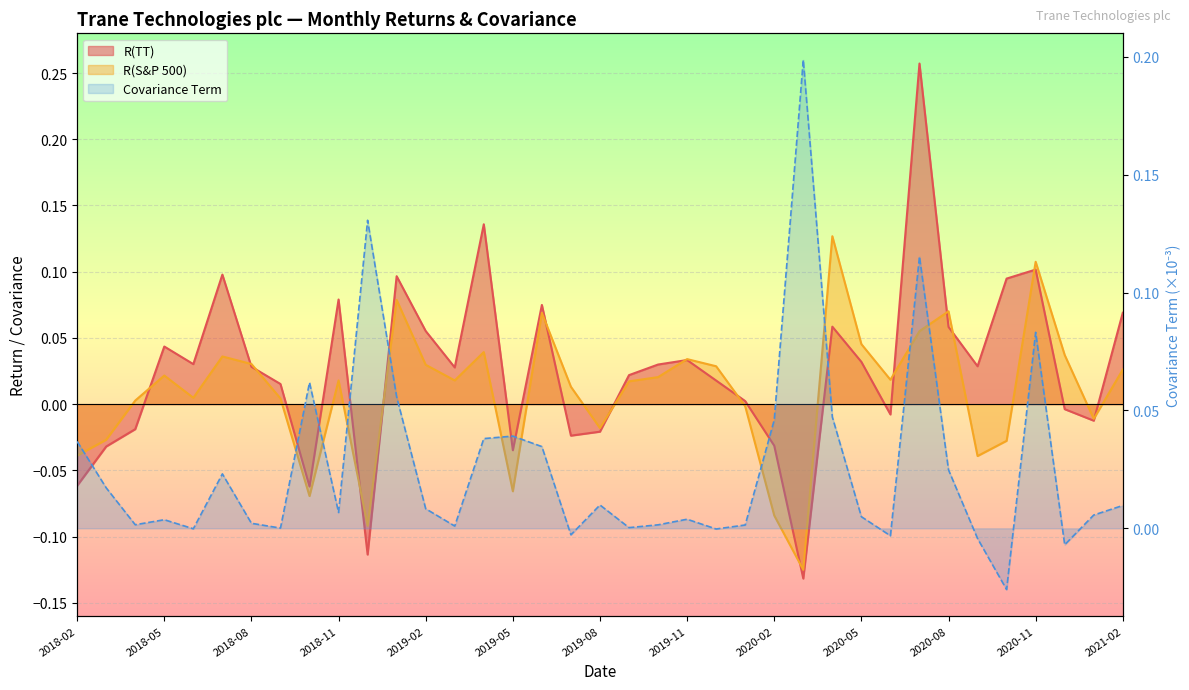

Reading left to right, transcribe all the data shown in this chart.

R(TT): -0.1	-0.0	-0.0	0.0	0.0	0.1	0.0	0.0	-0.1	0.1	-0.1	0.1	0.1	0.0	0.1	-0.0	0.1	-0.0	-0.0	0.0	0.0	0.0	0.0	0.0	-0.0	-0.1	0.1	0.0	-0.0	0.3	0.1	0.0	0.1	0.1	-0.0	-0.0	0.1
R(S&P 500): -0.0	-0.0	0.0	0.0	0.0	0.0	0.0	0.0	-0.1	0.0	-0.1	0.1	0.0	0.0	0.0	-0.1	0.1	0.0	-0.0	0.0	0.0	0.0	0.0	-0.0	-0.1	-0.1	0.1	0.0	0.0	0.1	0.1	-0.0	-0.0	0.1	0.0	-0.0	0.0
Covariance Term: 0.0	0.0	0.0	0.0	-0.0	0.0	0.0	0.0	0.1	0.0	0.1	0.1	0.0	0.0	0.0	0.0	0.0	-0.0	0.0	0.0	0.0	0.0	-0.0	0.0	0.0	0.2	0.0	0.0	-0.0	0.1	0.0	-0.0	-0.0	0.1	-0.0	0.0	0.0